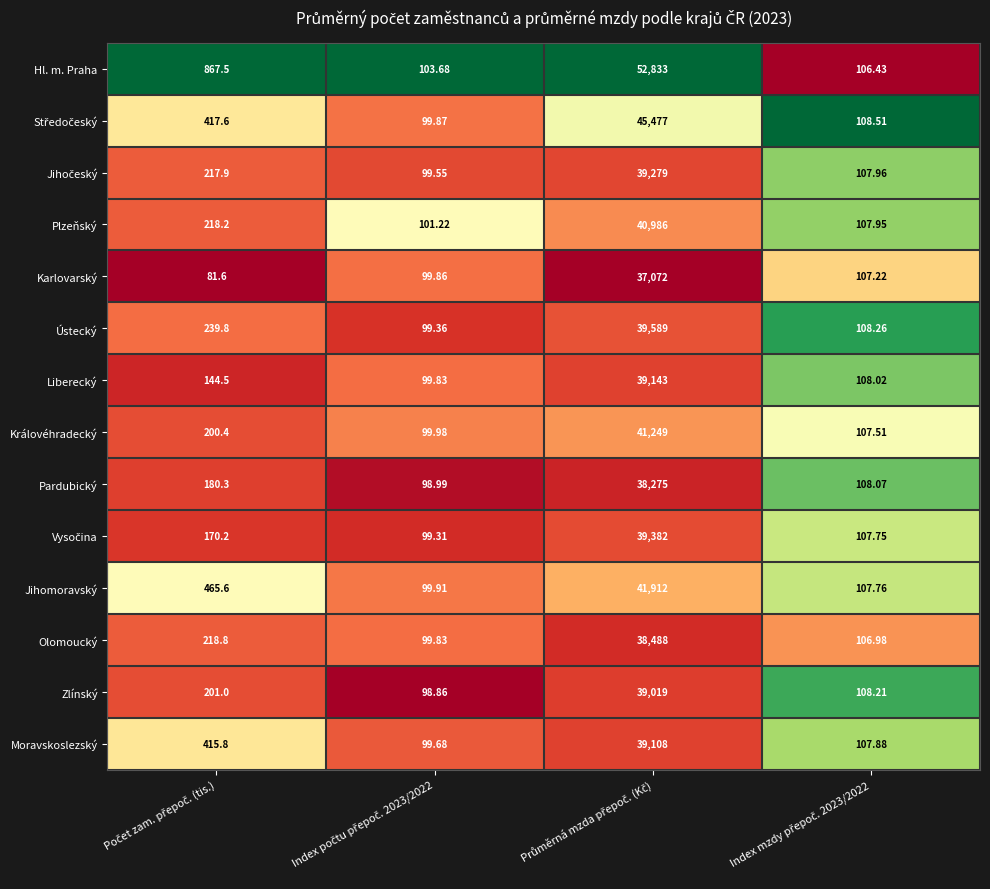

Which series has the largest range (max minus min)?

Hl. m. Praha